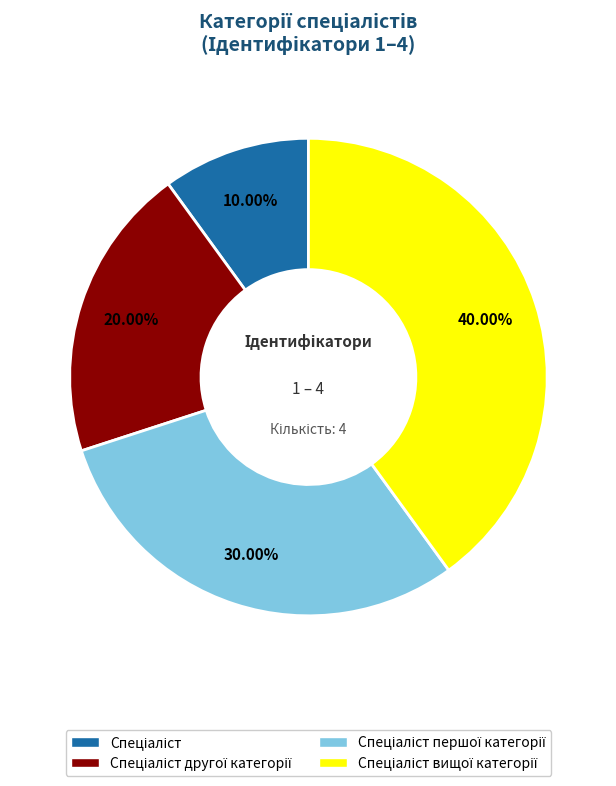

To the nearest percent, what is the average slice percentage?

25%